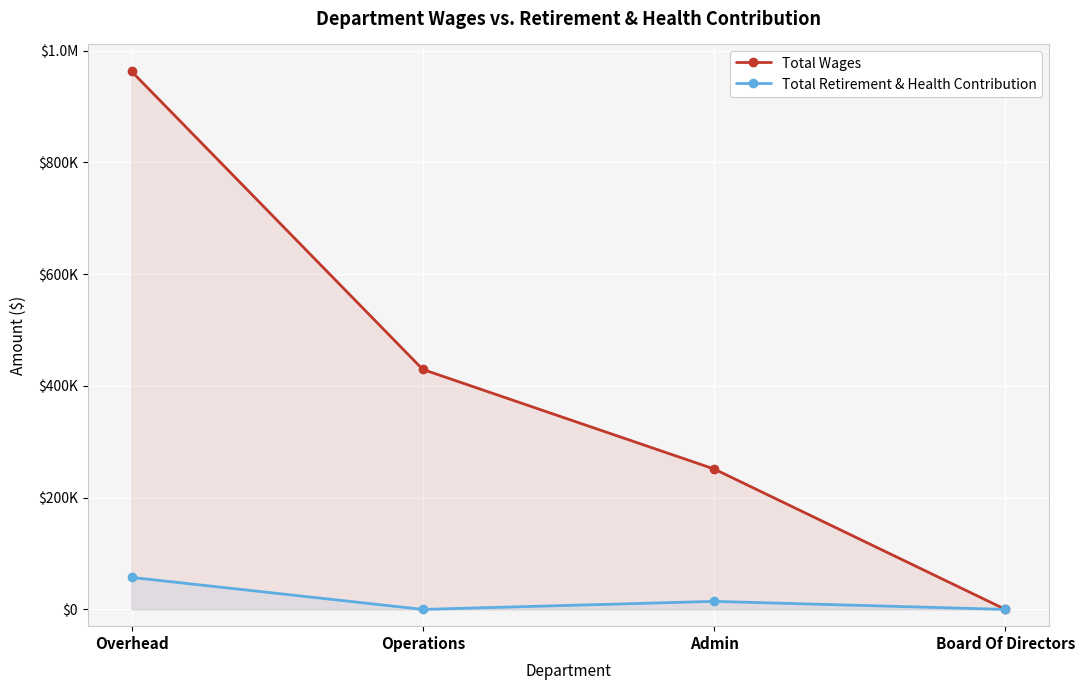

What are all the series names shown in the legend?

Total Wages, Total Retirement & Health Contribution